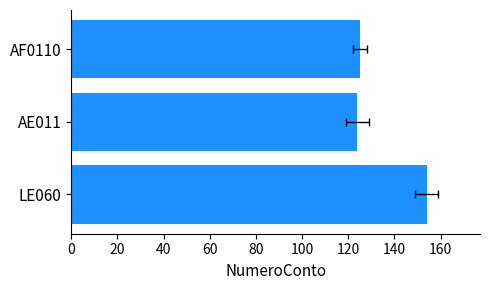

Does the chart contain any negative values?

No